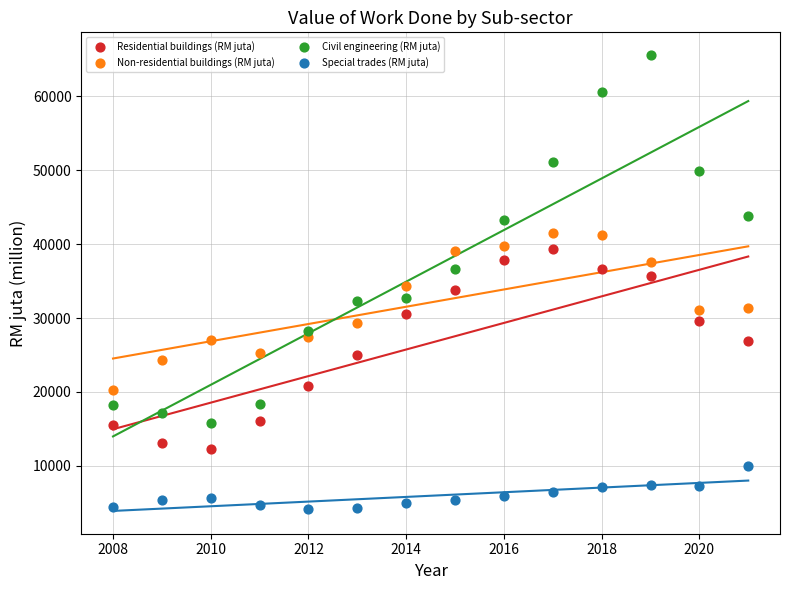

What are all the series names shown in the legend?

Residential buildings (RM juta), Non-residential buildings (RM juta), Civil engineering (RM juta), Special trades (RM juta)